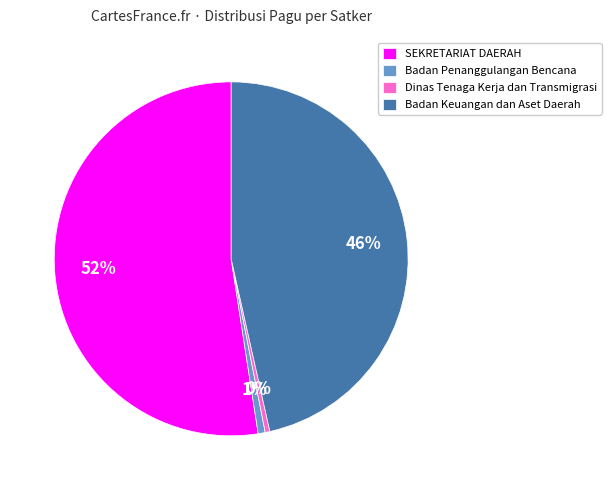

How many slices are in this pie chart?

4